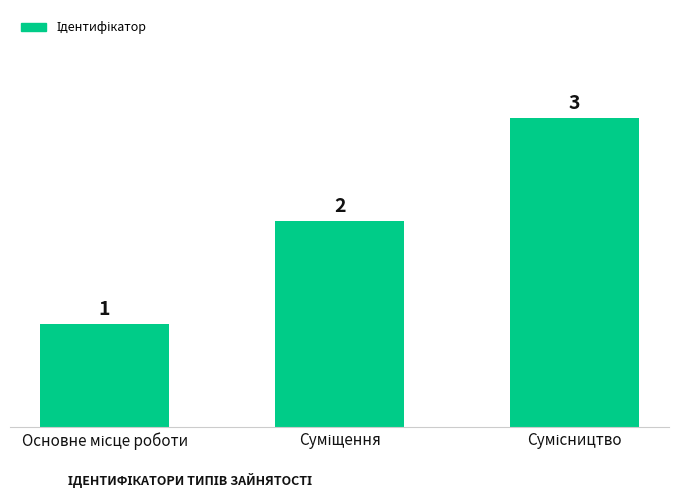

Are the bars horizontal?

No